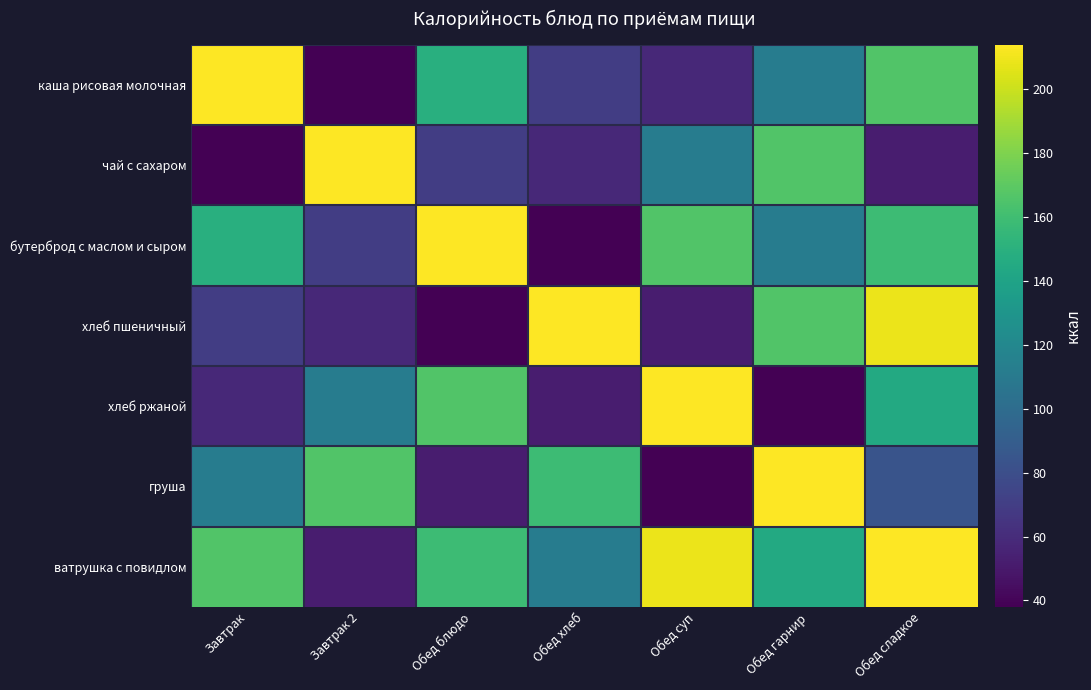

Reading right to left, what are all the values shown in this chart?

каша рисовая молочная: Обед сладкое=166.0	Обед гарнир=111.8	Обед суп=58.5	Обед хлеб=70.0	Обед блюдо=149.0	Завтрак 2=38.0	Завтрак=214.0
чай с сахаром: Обед сладкое=52.0	Обед гарнир=166.0	Обед суп=111.8	Обед хлеб=58.5	Обед блюдо=70.0	Завтрак 2=214.0	Завтрак=38.0
бутерброд с маслом и сыром: Обед сладкое=158.4	Обед гарнир=111.8	Обед суп=166.0	Обед хлеб=38.0	Обед блюдо=214.0	Завтрак 2=70.0	Завтрак=149.0
хлеб пшеничный: Обед сладкое=209.0	Обед гарнир=166.0	Обед суп=52.0	Обед хлеб=214.0	Обед блюдо=38.0	Завтрак 2=58.5	Завтрак=70.0
хлеб ржаной: Обед сладкое=145.0	Обед гарнир=38.0	Обед суп=214.0	Обед хлеб=52.0	Обед блюдо=166.0	Завтрак 2=111.8	Завтрак=58.5
груша: Обед сладкое=84.0	Обед гарнир=214.0	Обед суп=38.0	Обед хлеб=158.4	Обед блюдо=52.0	Завтрак 2=166.0	Завтрак=111.8
ватрушка с повидлом: Обед сладкое=214.0	Обед гарнир=145.0	Обед суп=209.0	Обед хлеб=111.8	Обед блюдо=158.4	Завтрак 2=52.0	Завтрак=166.0